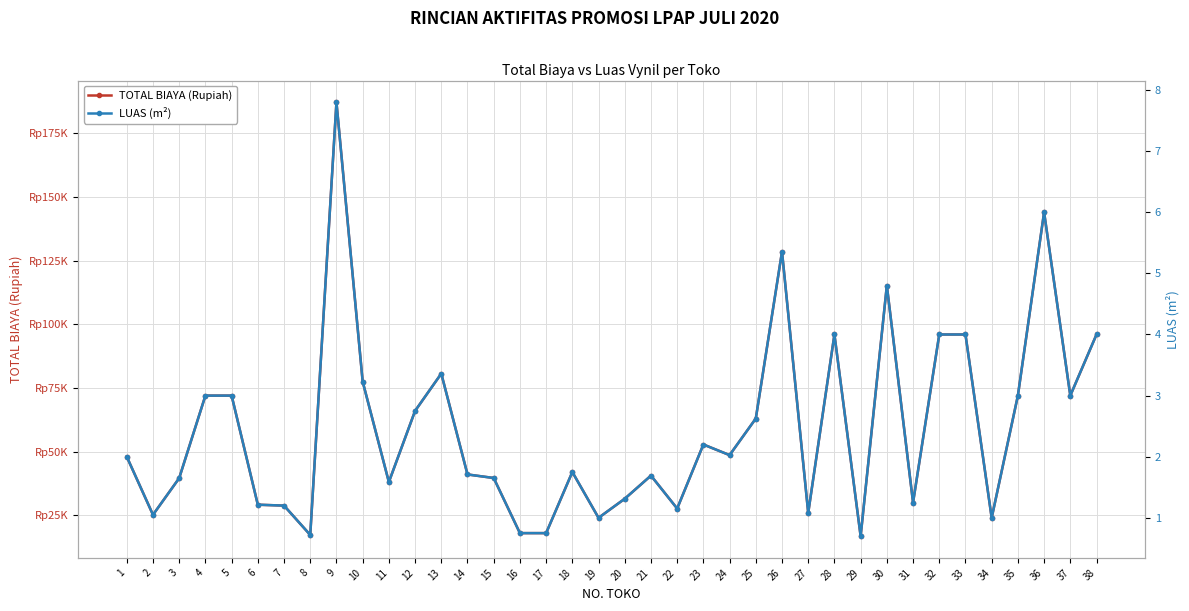

What is the spread (max minus min) of values at 2?

25199.0